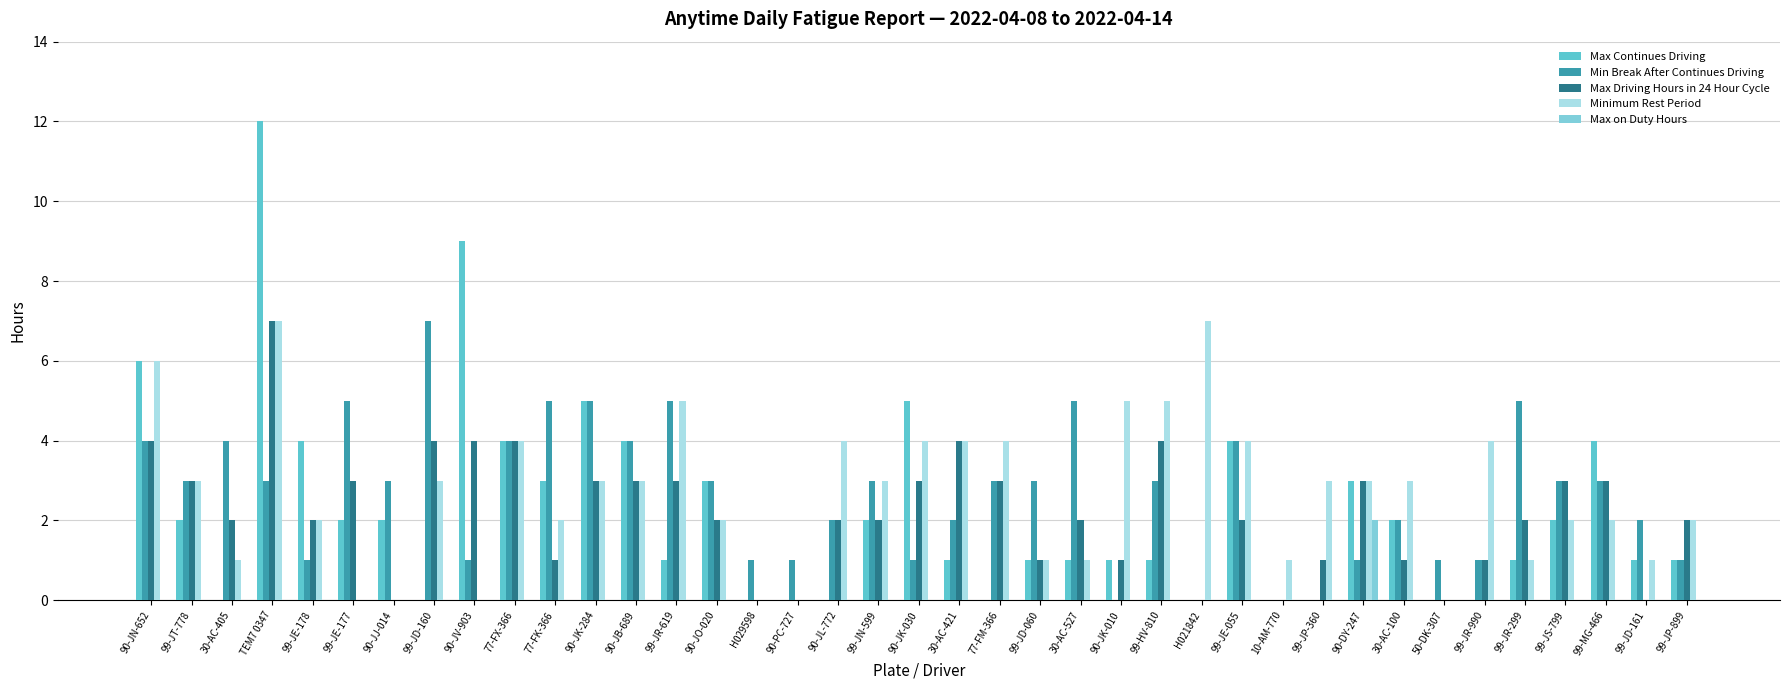

Which has a higher value, 99-JN-599 or 30-AC-405?

99-JN-599